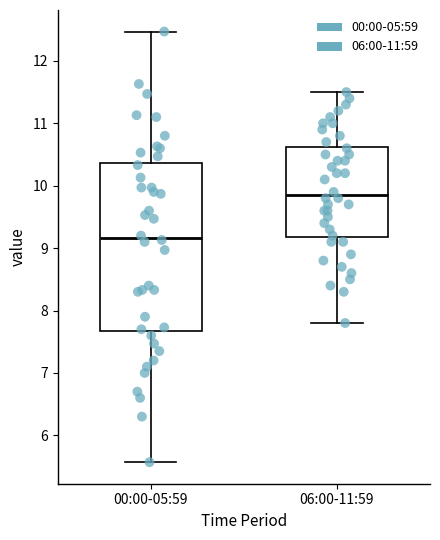

Reading left to right, read every box against the y-axis: the position of its median line, the range the box covers, and the ends of its whiskers. The values are not printed on the chart, so give them approximately, as read against the axis.

00:00-05:59: median 9.2, box 7.7 to 10.4, whiskers 5.6 to 12.5
06:00-11:59: median 9.9, box 9.2 to 10.6, whiskers 7.8 to 11.5